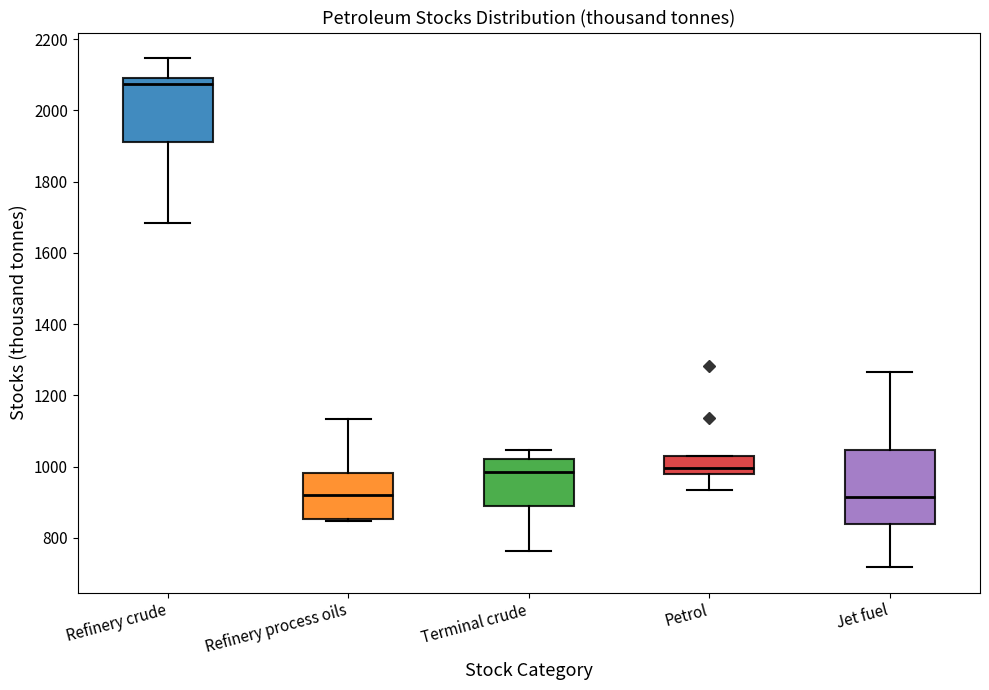

Where is the lower edge of the box for Terminal crude on the y-axis? The values are not printed on the chart, so give them approximately, as read against the axis.

880